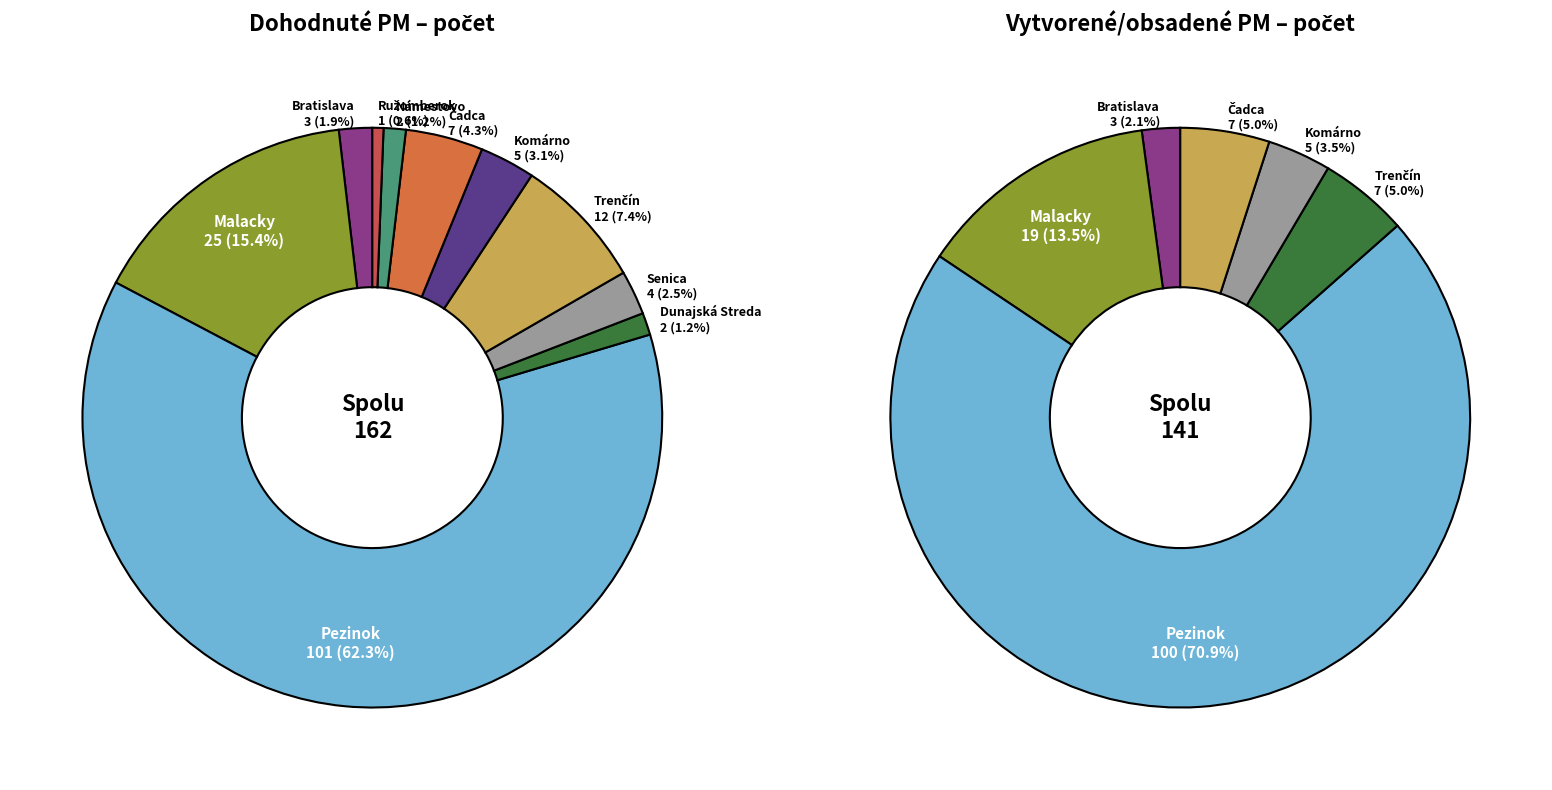

The Námestovo slice represents 11% of the pie. True or false?

False